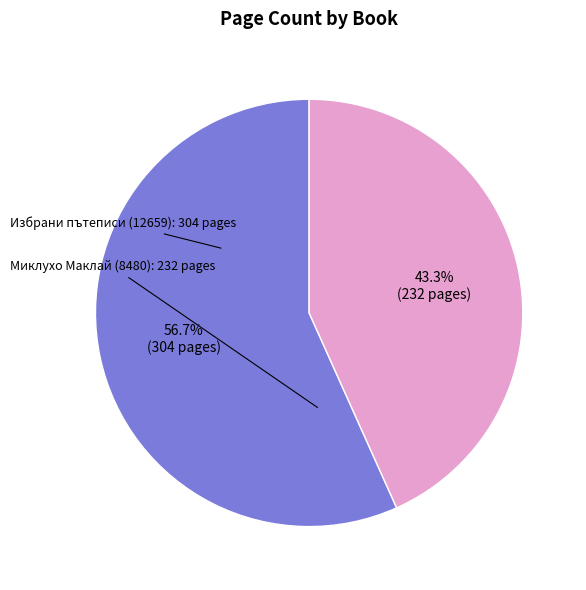

Which category has the smallest portion of the pie?

Миклухо Маклай (8480)